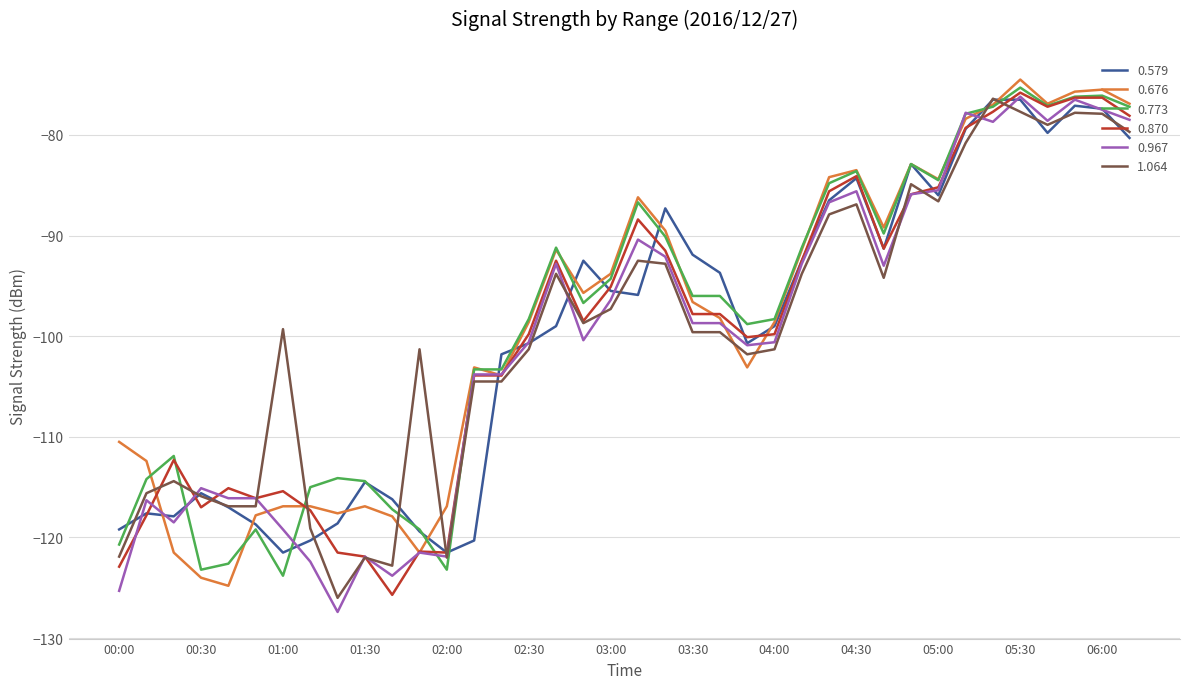

In 0.579, how many points are lower than both neighbors (excluding endpoints)?

8